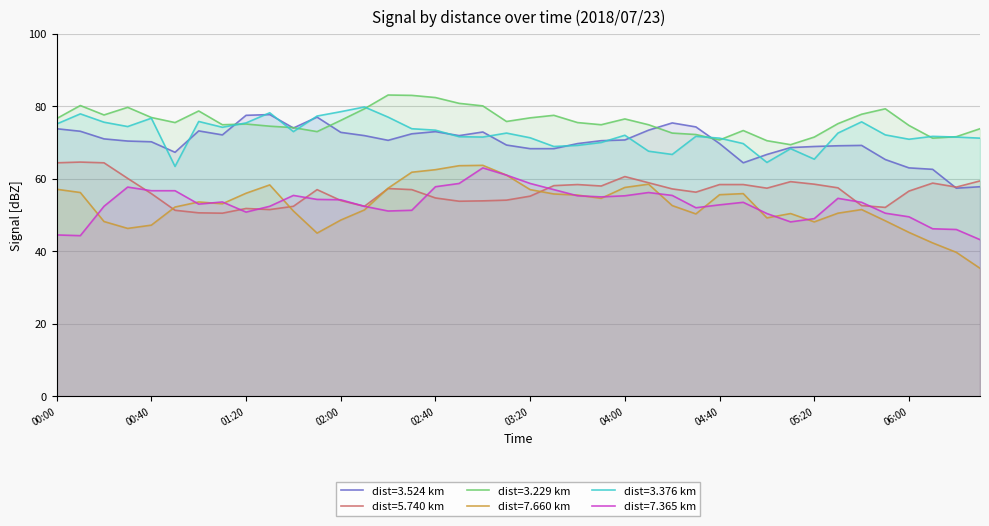

Between 2018/07/23 06:30 and 2018/07/23 03:10, which is larger?

2018/07/23 03:10